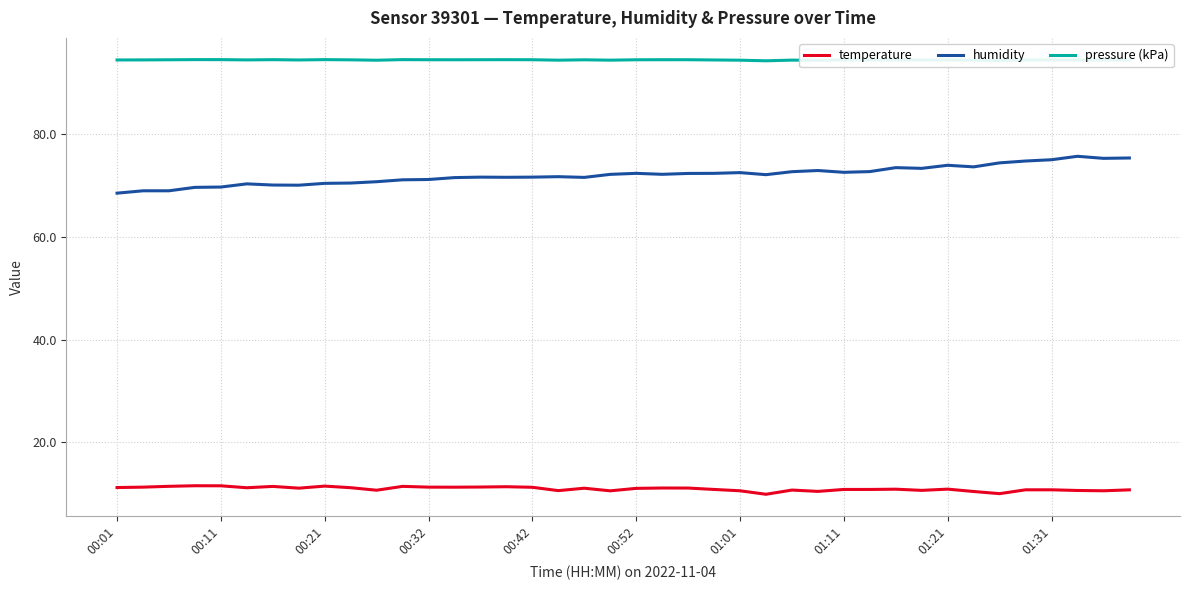

What are all the series names shown in the legend?

temperature, humidity, pressure (kPa)